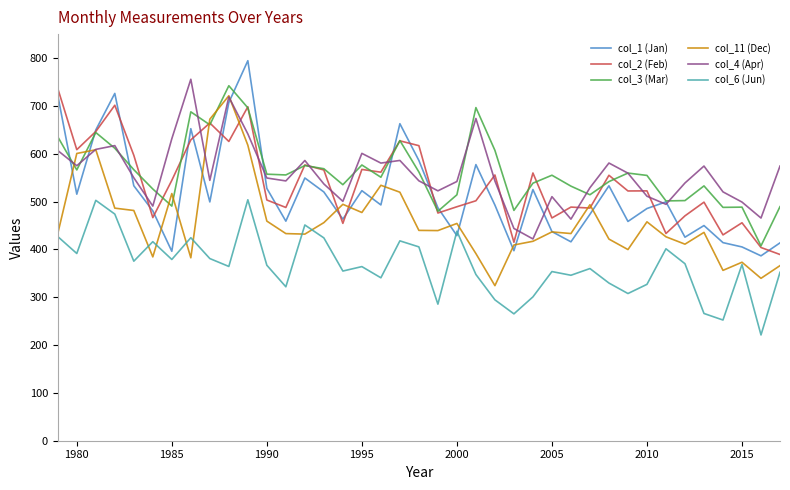

What is the maximum value for col_6 (Jun)?

503.7